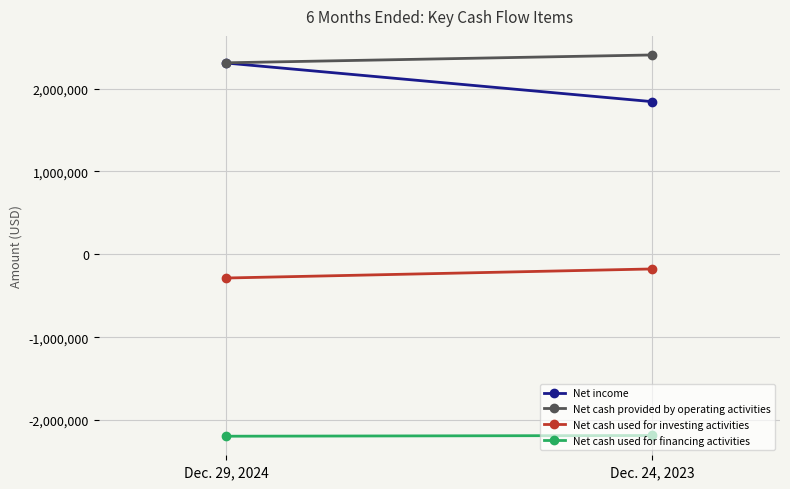

Which series has the largest total across all categories?

Net cash provided by operating activities